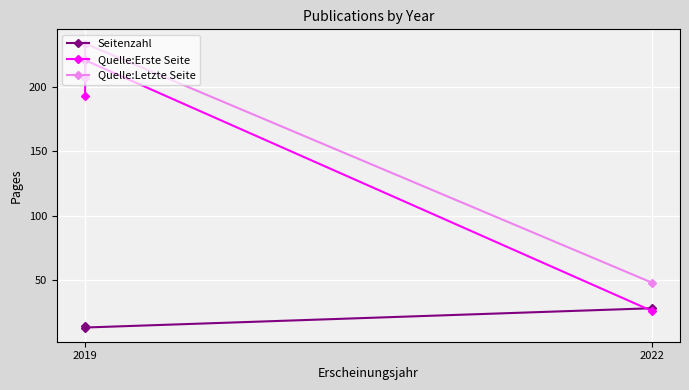

Rank the series by their maximum value, from lowest to highest.

Seitenzahl, Quelle:Erste Seite, Quelle:Letzte Seite